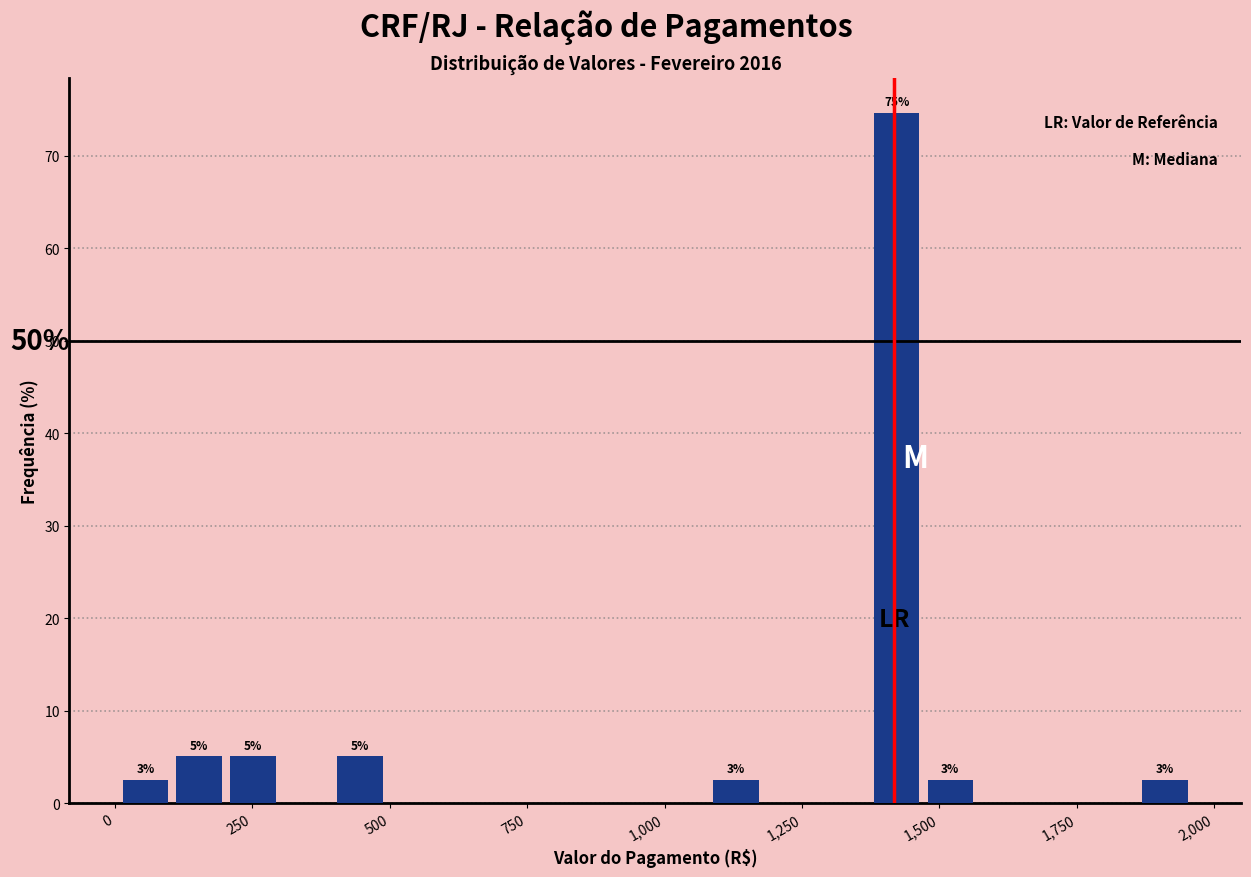

Read against the x-axis, roughly where is the centre of the tallest bar?

1400